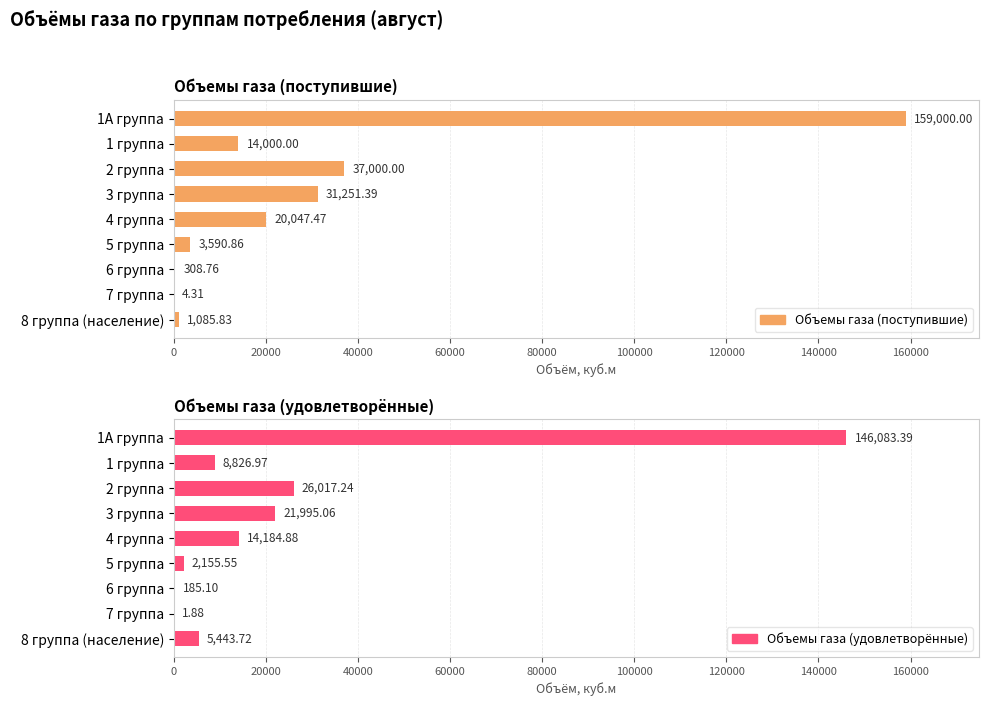

What value does the Объемы газа (удовлетворённые) series have at 1А группа?

146083.4